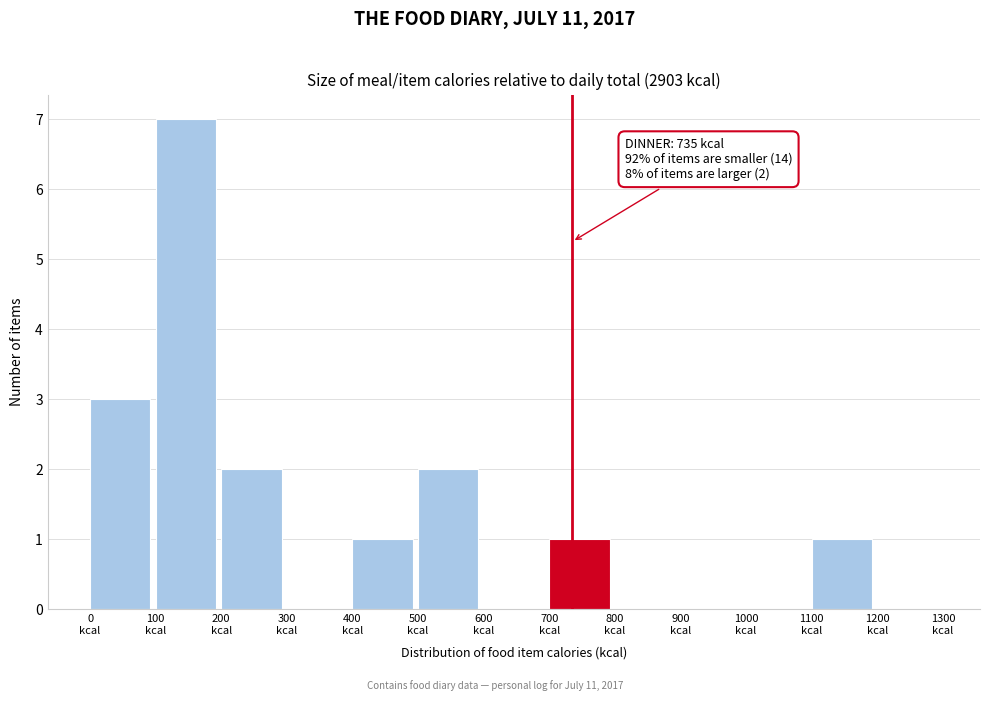

Over which range of the x-axis is the bar tallest?

100 to 200